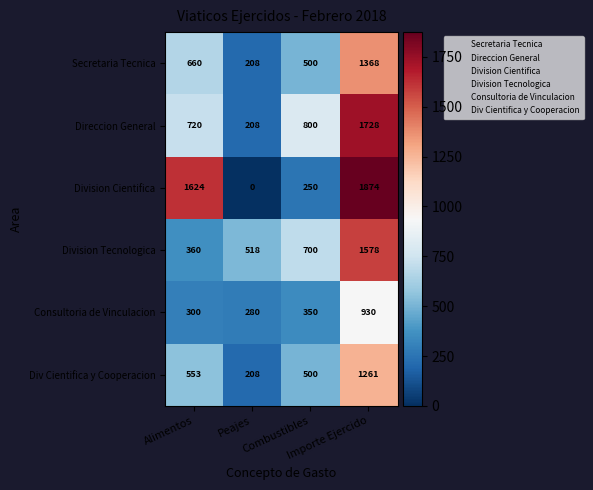

Which series has the largest range (max minus min)?

Division Cientifica